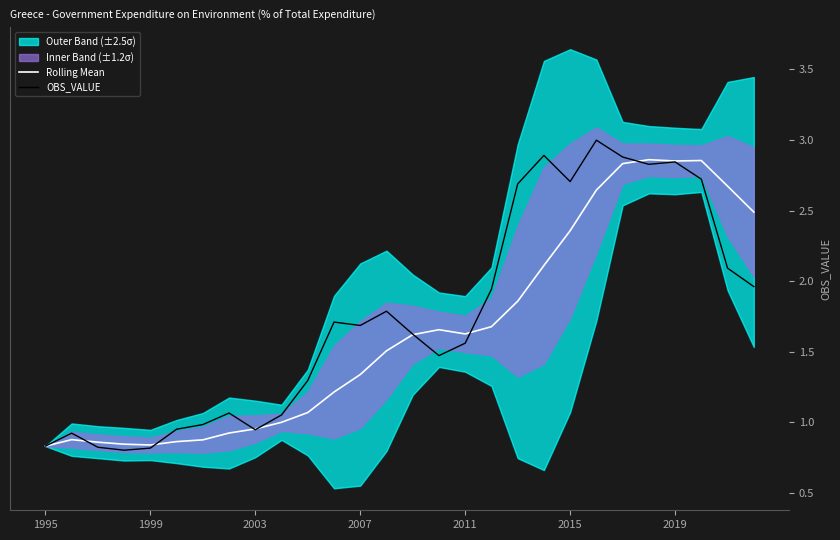

What is the maximum value shown in the chart?

3.0